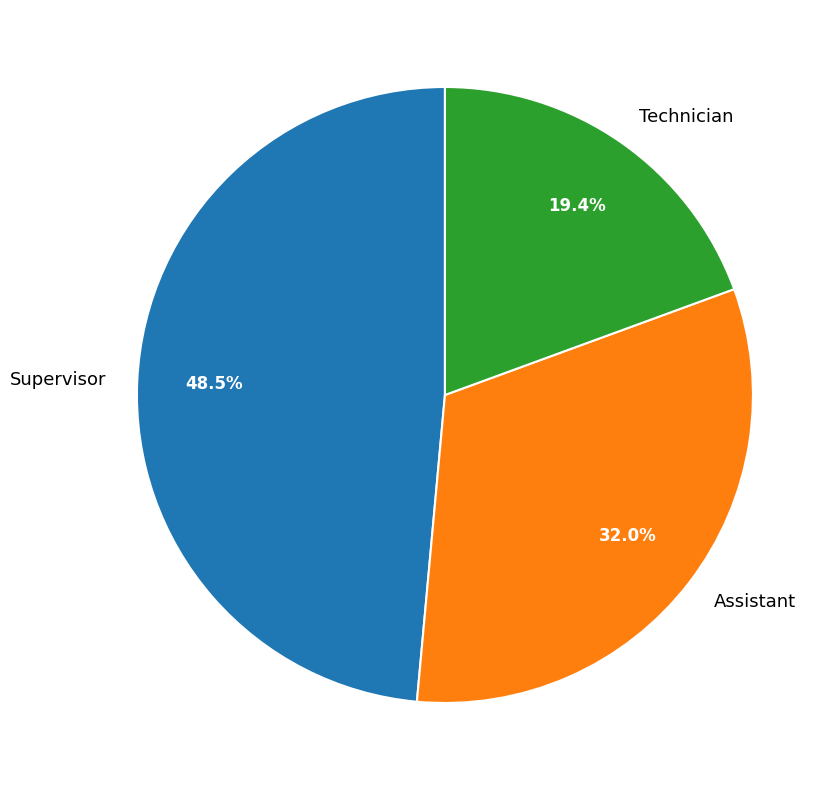

Which slice is the largest?

Supervisor